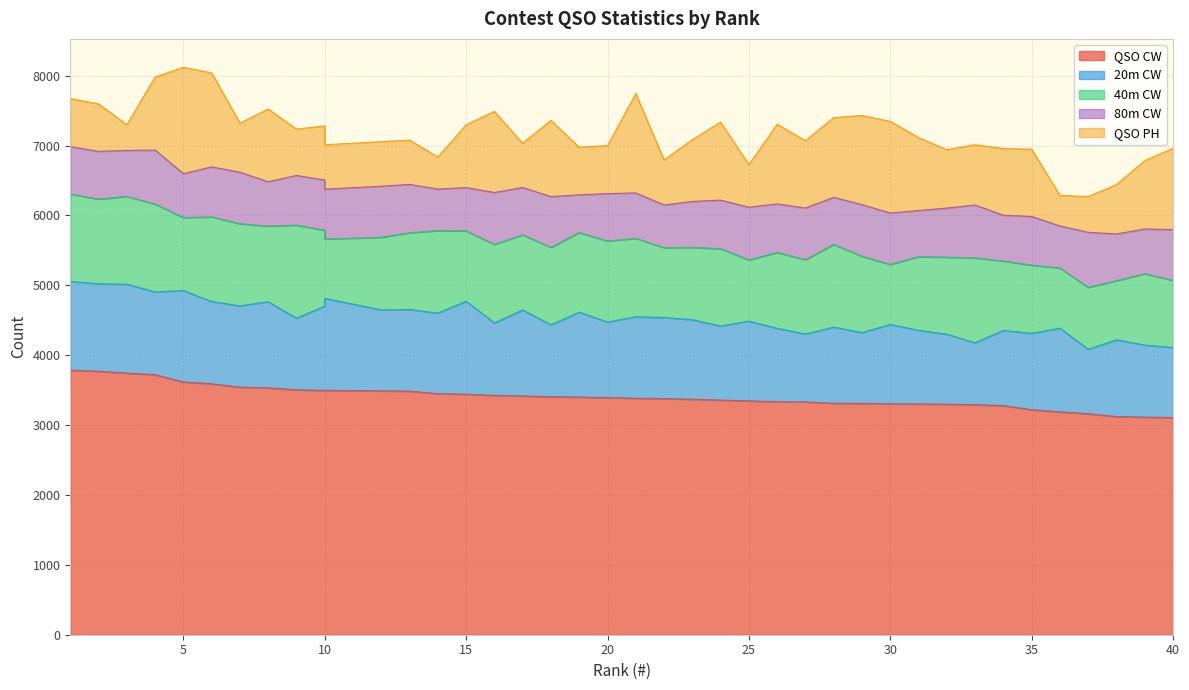

What is the difference between the 20m CW values at 3 and 7?

109